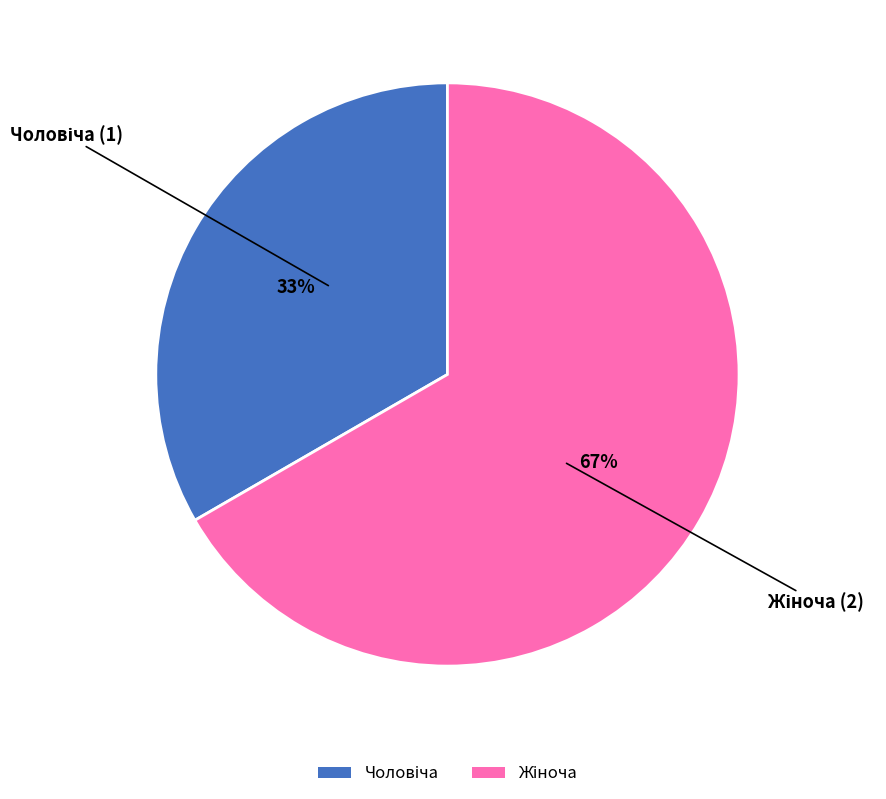

Does any single category account for the majority?

Yes